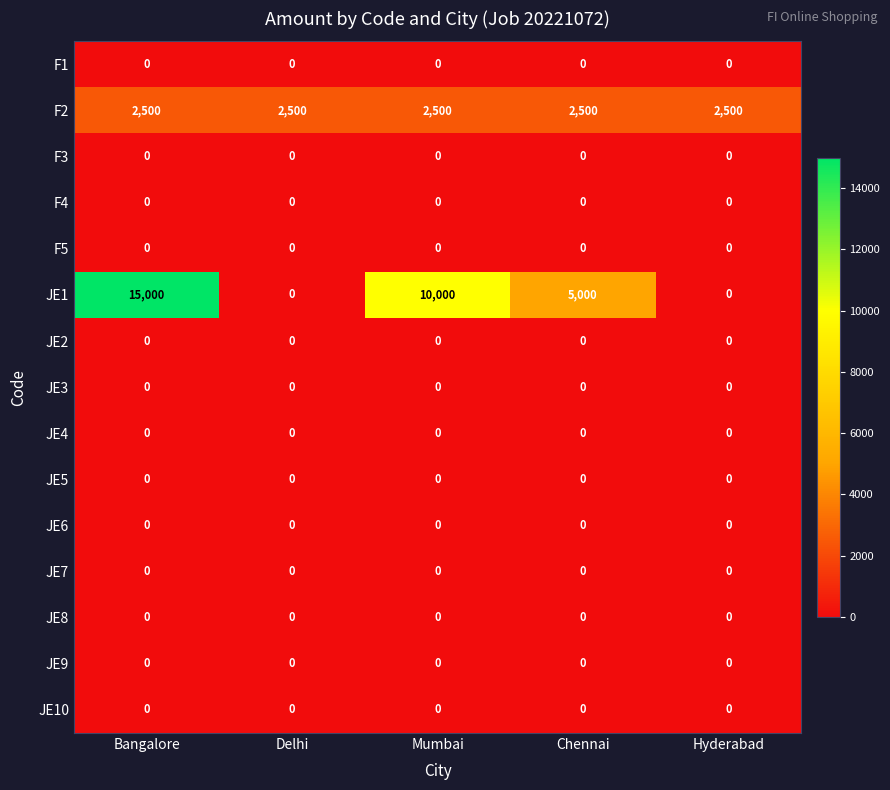

Count the number of categories in the chart.

5